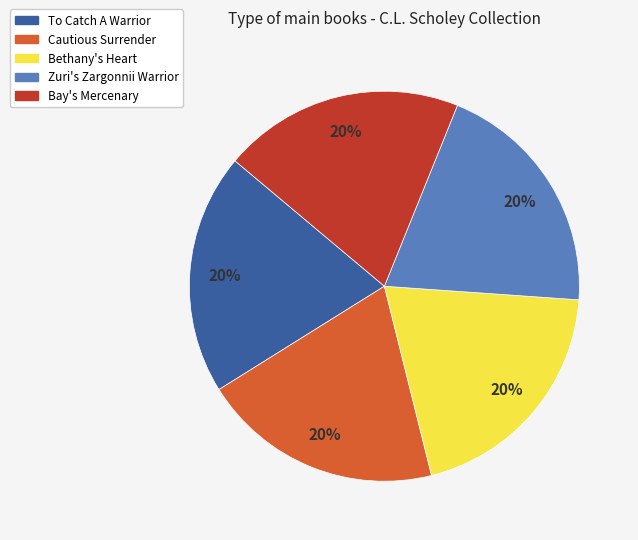

To the nearest percent, what is the combined percentage of Bethany's Heart and To Catch A Warrior?

40%